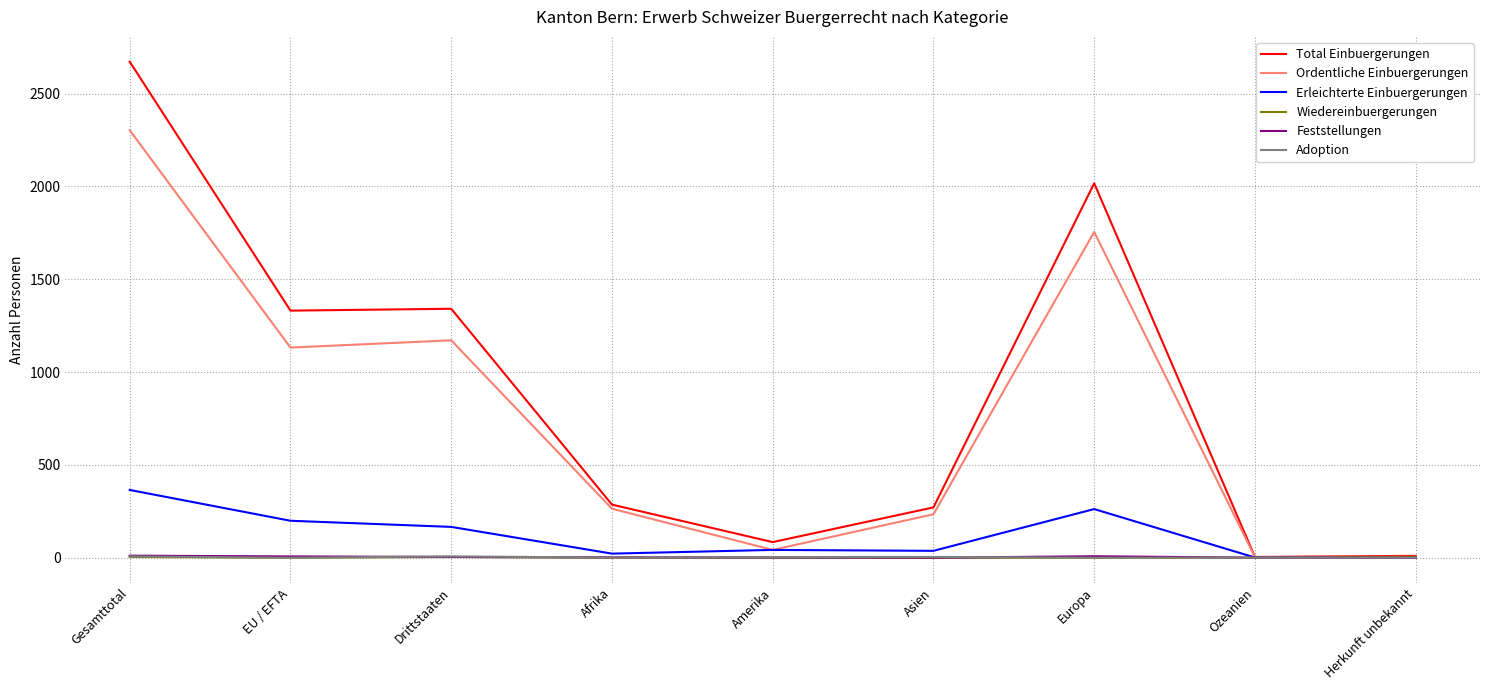

What are all the series names shown in the legend?

Total Einbuergerungen, Ordentliche Einbuergerungen, Erleichterte Einbuergerungen, Wiedereinbuergerungen, Feststellungen, Adoption